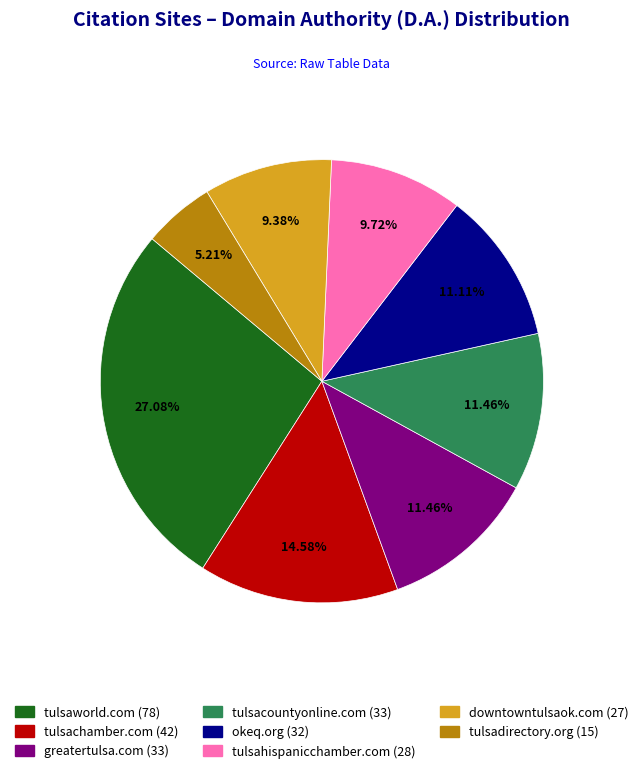

How many slices are in this pie chart?

8